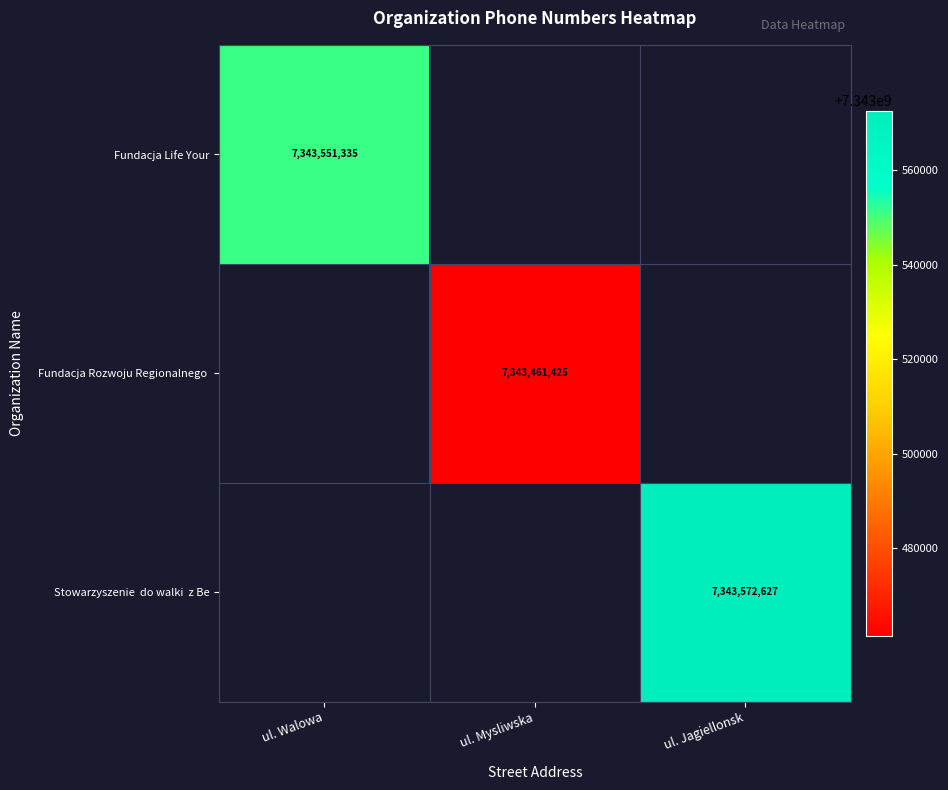

The value of Fundacja Life Your at ul. Walowa is 7343551335. True or false?

True